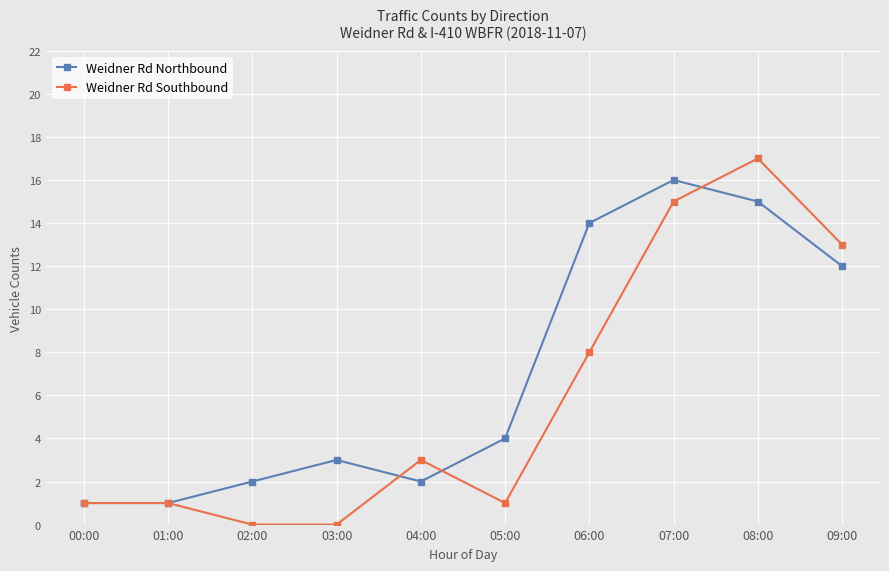

The value of Weidner Rd Northbound at 07:00 is 28. True or false?

False